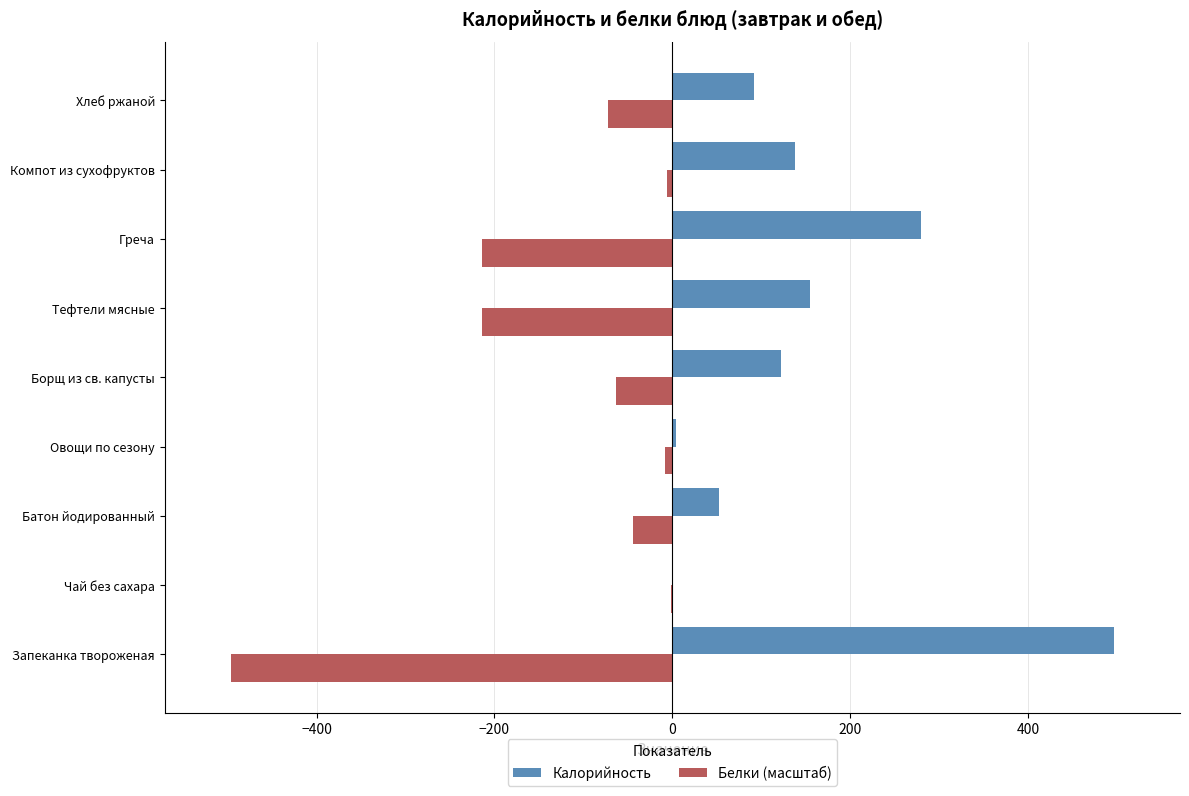

What is the total value across all series at Греча?

66.3